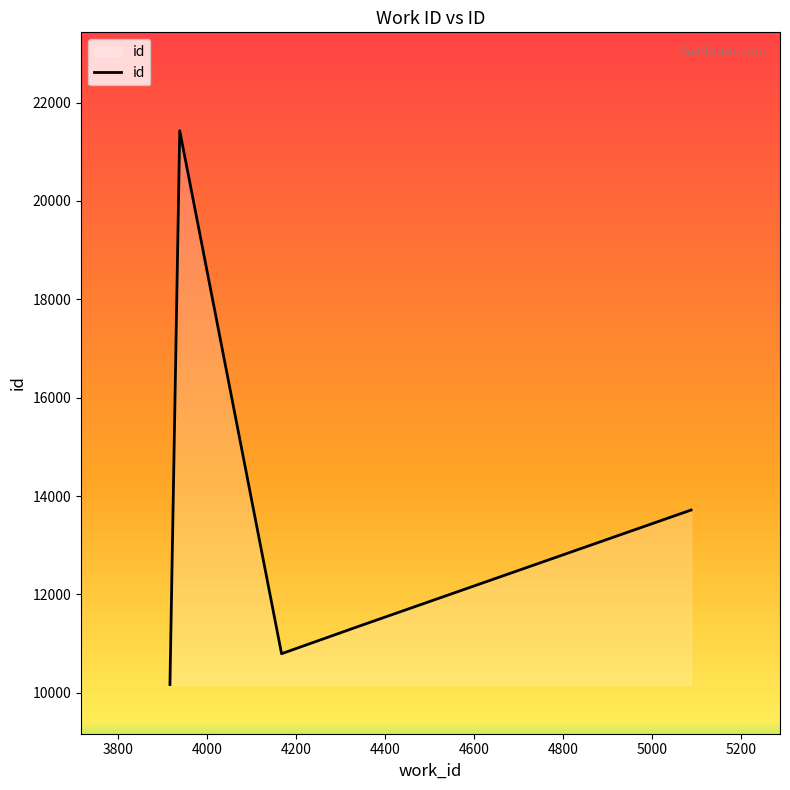

What is the average value?

13490